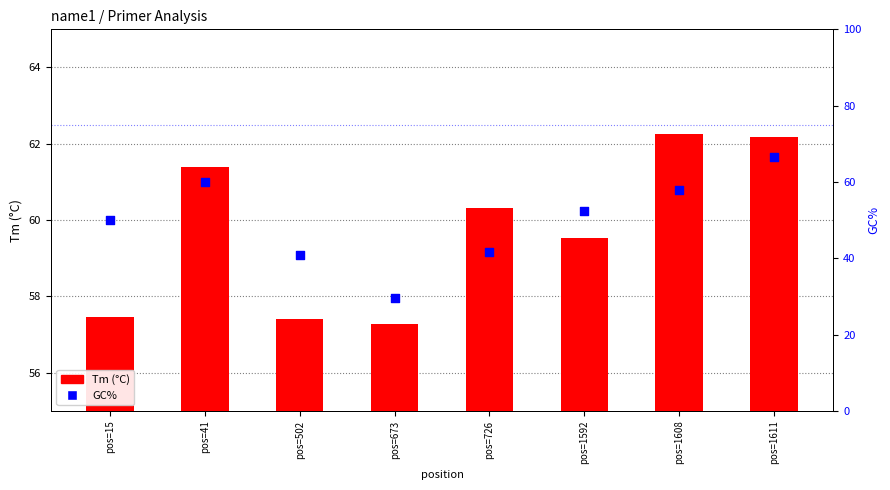

Is the value of GC% at pos=1611 greater than the value of Tm (°C) at pos=1608?

Yes